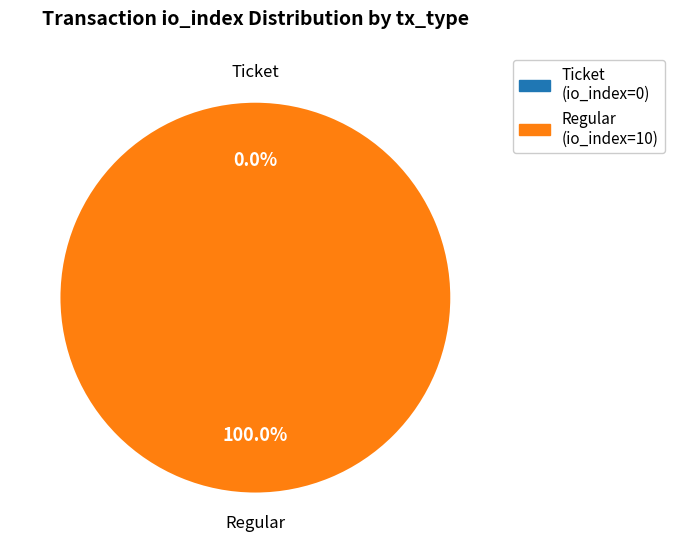

Rank the categories by value from highest to lowest.

Regular, Ticket